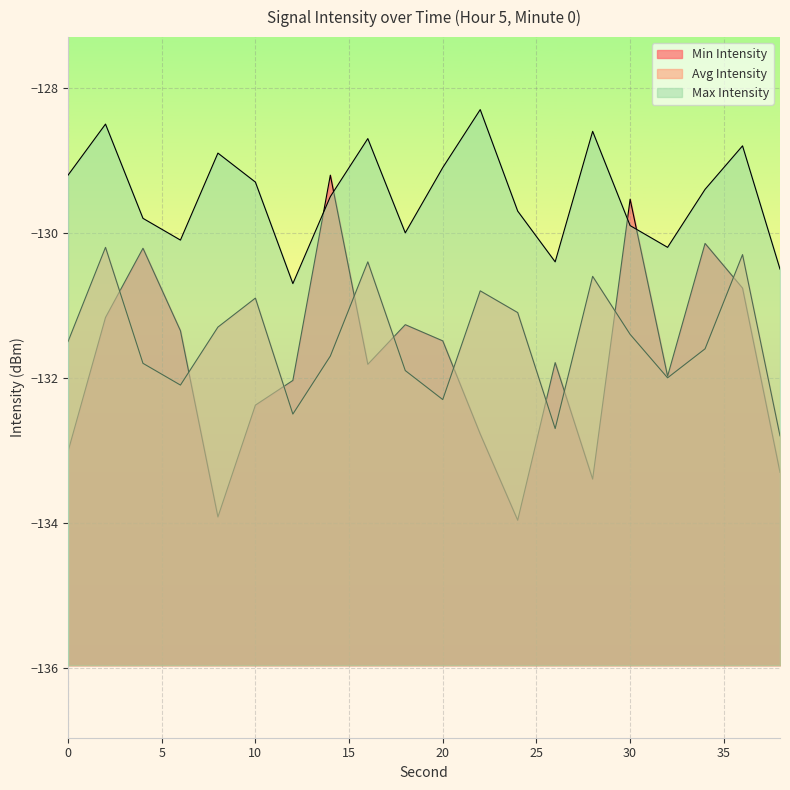

At how many categories does at least one series exceed -133?

20